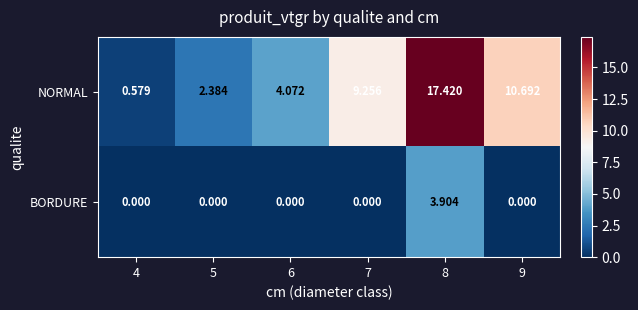

Is the value of NORMAL at 9 greater than the value of BORDURE at 6?

Yes